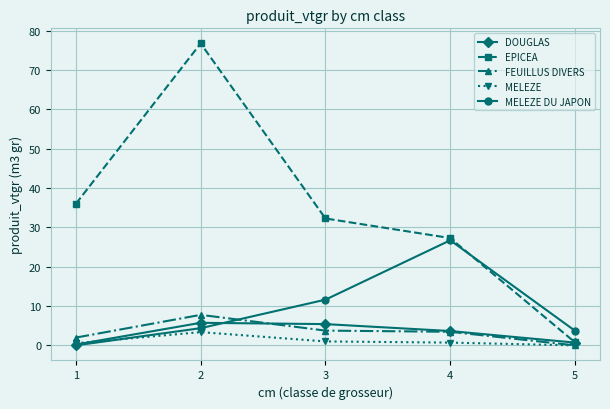

What are all the series names shown in the legend?

DOUGLAS, EPICEA, FEUILLUS DIVERS, MELEZE, MELEZE DU JAPON